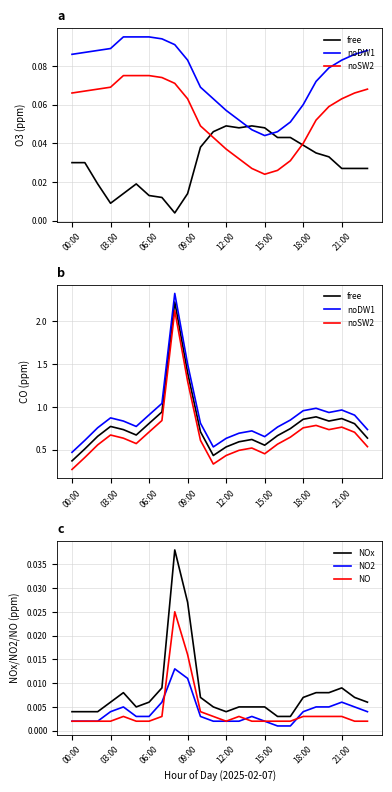

True or false: NOx and NO2 cross at least once.

False